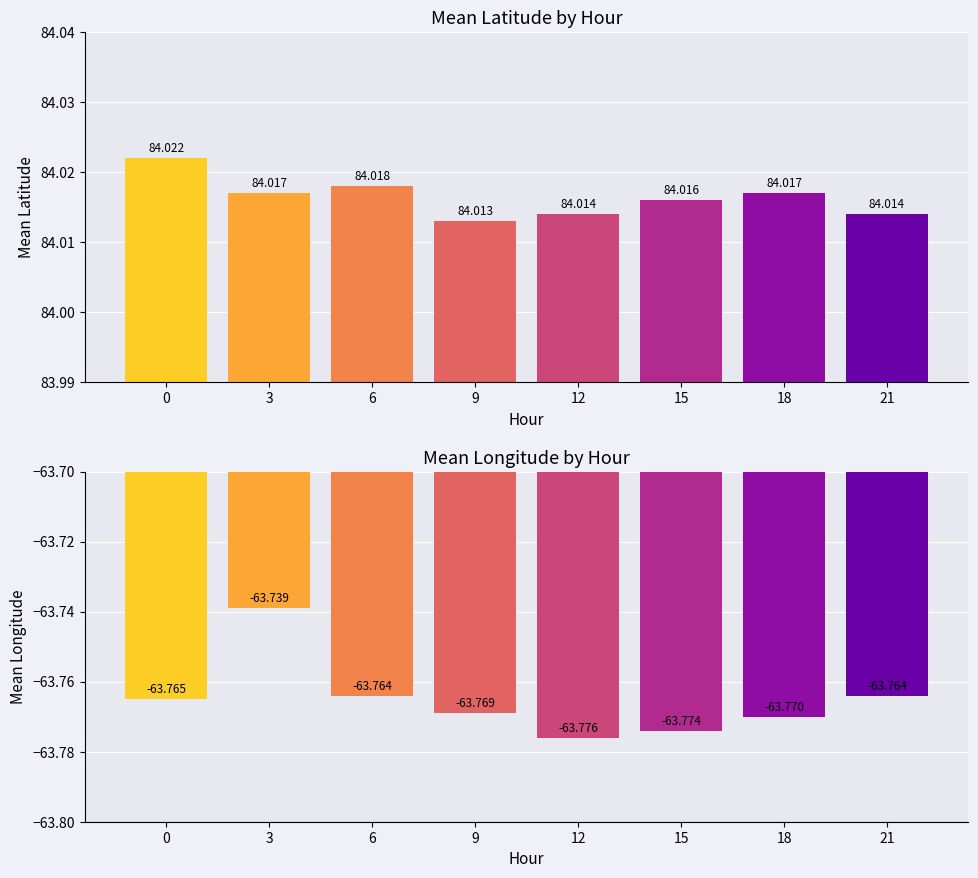

Reading left to right, what are all the values shown in this chart?

Mean Lat: 84.0	84.0	84.0	84.0	84.0	84.0	84.0	84.0
Mean Lon: -63.8	-63.7	-63.8	-63.8	-63.8	-63.8	-63.8	-63.8